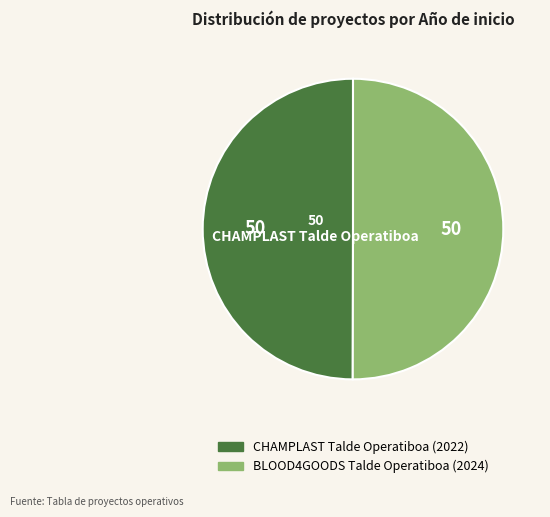

The BLOOD4GOODS Talde Operatiboa slice represents 50% of the pie. True or false?

True